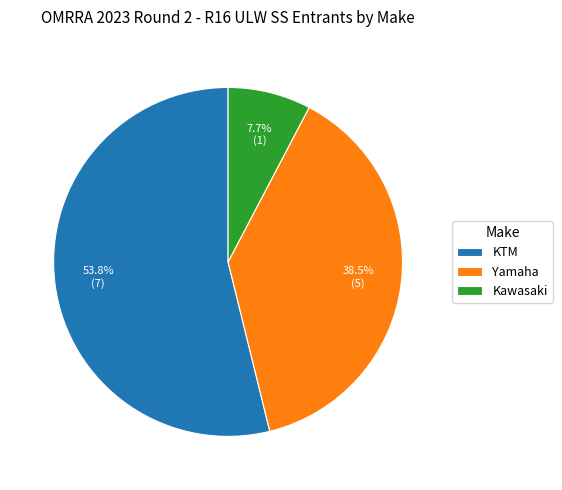

True or false: KTM accounts for 54% of the total.

True